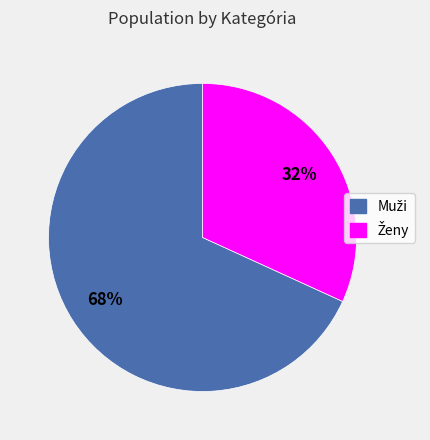

To the nearest percent, what is the difference between the largest and smallest slice percentages?

36%